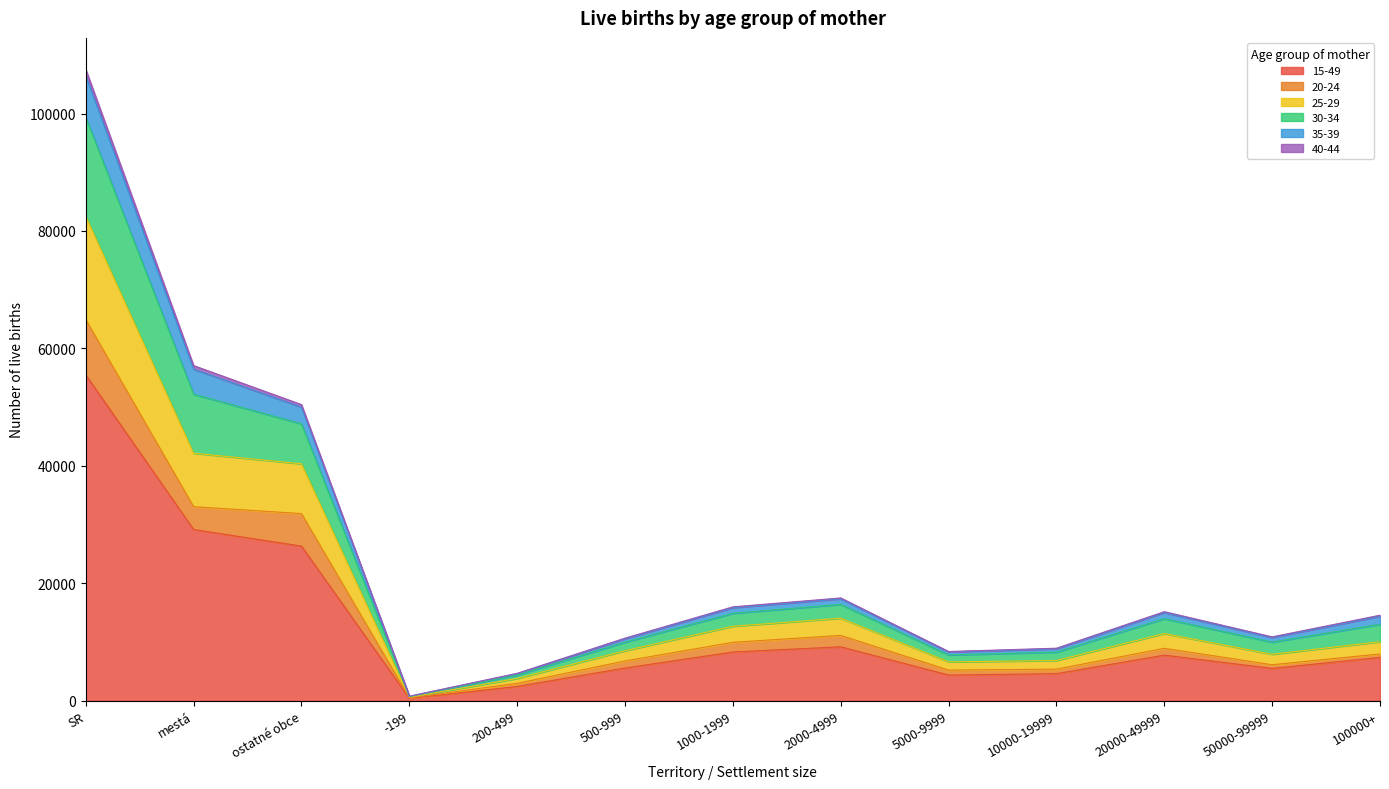

The value of 15-49 at 5000-9999 is 4372. True or false?

True